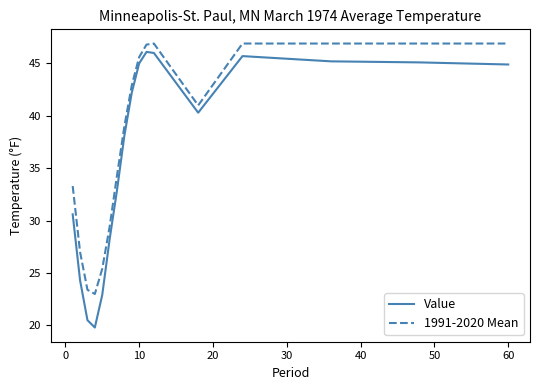

What are all the series names shown in the legend?

Value, 1991-2020 Mean